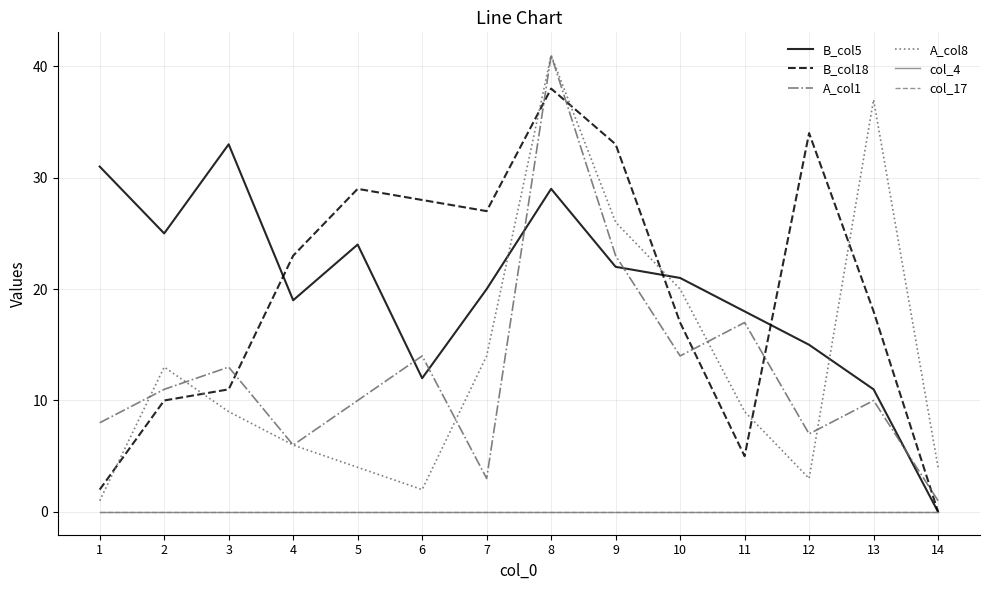

Does the chart display data point markers on the line(s)?

No